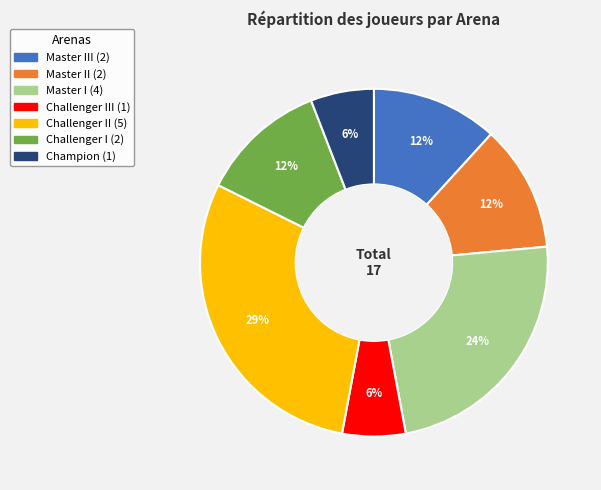

Does any single category account for the majority?

No